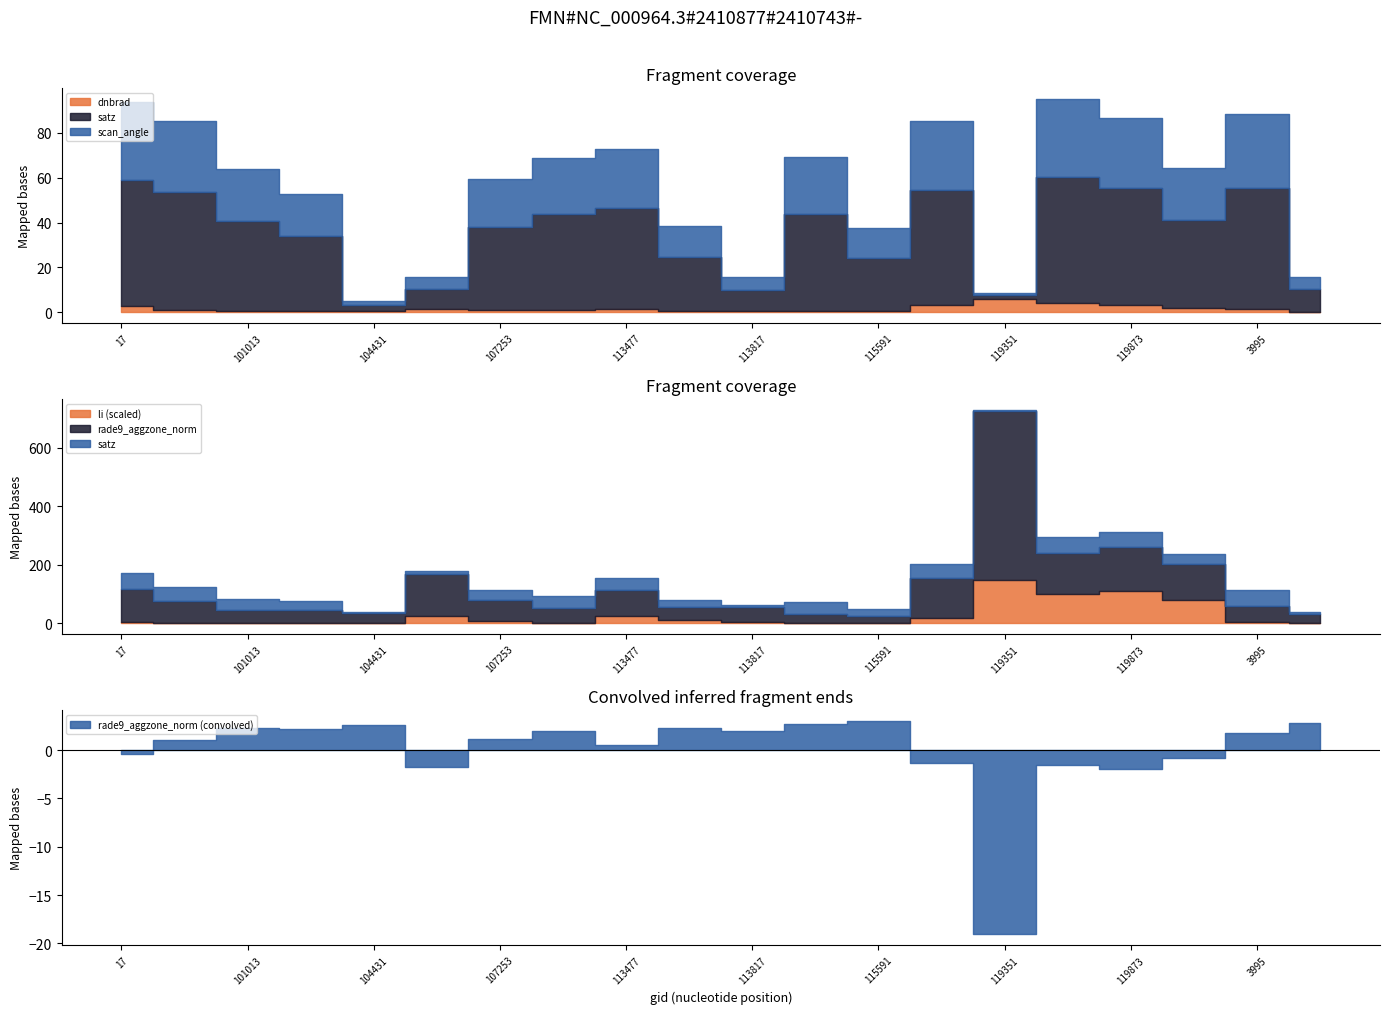

True or false: rade9_aggzone_norm has more than 0 interior local peaks.

True